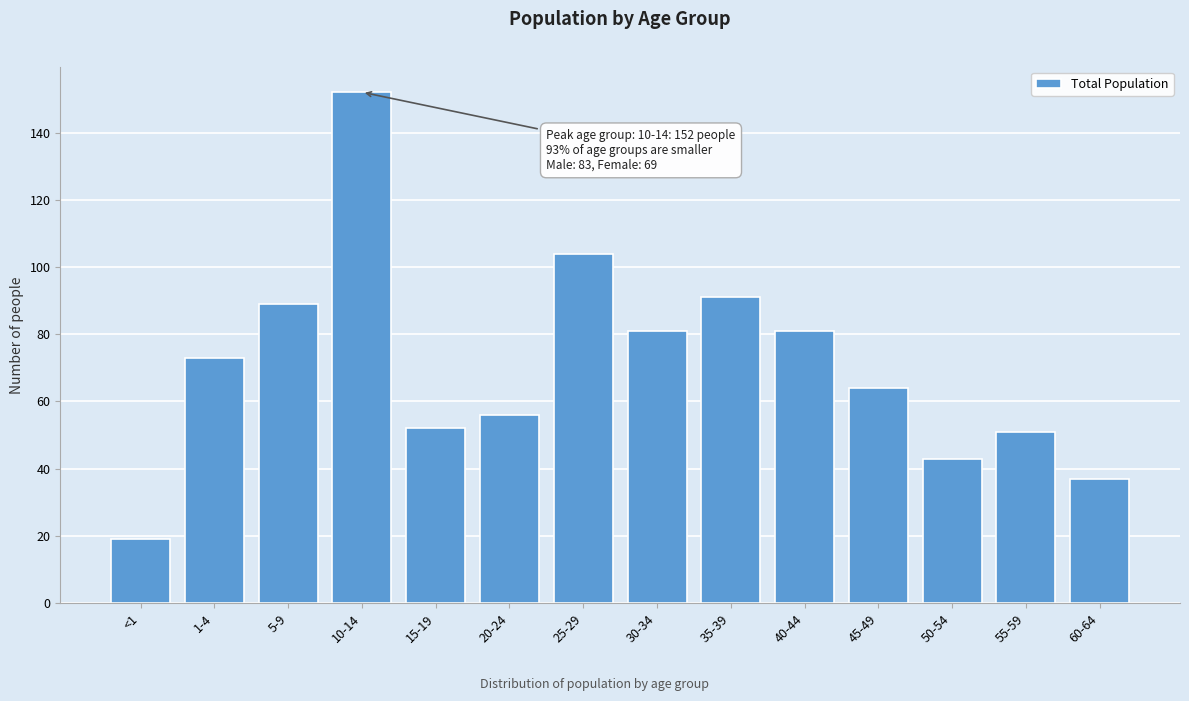

Reading left to right, list all the values displayed in this chart.

<1=19	1-4=73	5-9=89	10-14=152	15-19=52	20-24=56	25-29=104	30-34=81	35-39=91	40-44=81	45-49=64	50-54=43	55-59=51	60-64=37